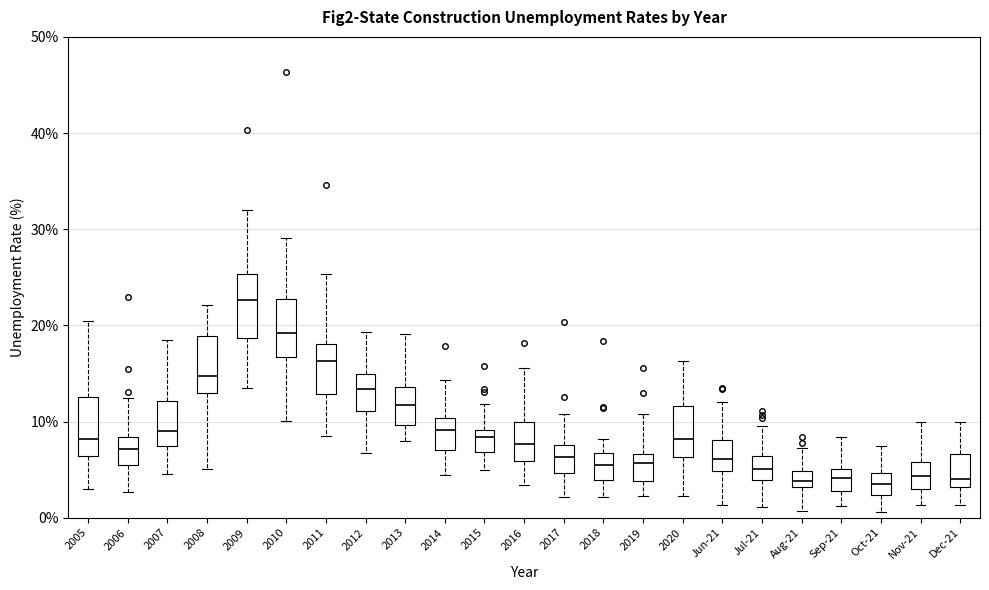

Reading left to right, transcribe this box plot: for each box, give where its median line is, the range the box spans, and where its two whiskers end, as read against the y-axis. The values are not printed on the chart, so give them approximately, as read against the axis.

2005: median 8, box 6 to 13, whiskers 3 to 21
2006: median 7, box 5 to 8, whiskers 3 to 12
2007: median 9, box 7 to 12, whiskers 5 to 19
2008: median 15, box 13 to 19, whiskers 5 to 22
2009: median 23, box 19 to 25, whiskers 14 to 32
2010: median 19, box 17 to 23, whiskers 10 to 29
2011: median 16, box 13 to 18, whiskers 9 to 25
2012: median 13, box 11 to 15, whiskers 7 to 19
2013: median 12, box 10 to 14, whiskers 8 to 19
2014: median 9, box 7 to 10, whiskers 4 to 14
2015: median 8, box 7 to 9, whiskers 5 to 12
2016: median 8, box 6 to 10, whiskers 3 to 16
2017: median 6, box 5 to 8, whiskers 2 to 11
2018: median 6, box 4 to 7, whiskers 2 to 8
2019: median 6, box 4 to 7, whiskers 2 to 11
2020: median 8, box 6 to 12, whiskers 2 to 16
Jun-21: median 6, box 5 to 8, whiskers 1 to 12
Jul-21: median 5, box 4 to 6, whiskers 1 to 10
Aug-21: median 4, box 3 to 5, whiskers 1 to 7
Sep-21: median 4, box 3 to 5, whiskers 1 to 8
Oct-21: median 4, box 2 to 5, whiskers 1 to 8
Nov-21: median 4, box 3 to 6, whiskers 1 to 10
Dec-21: median 4, box 3 to 7, whiskers 1 to 10